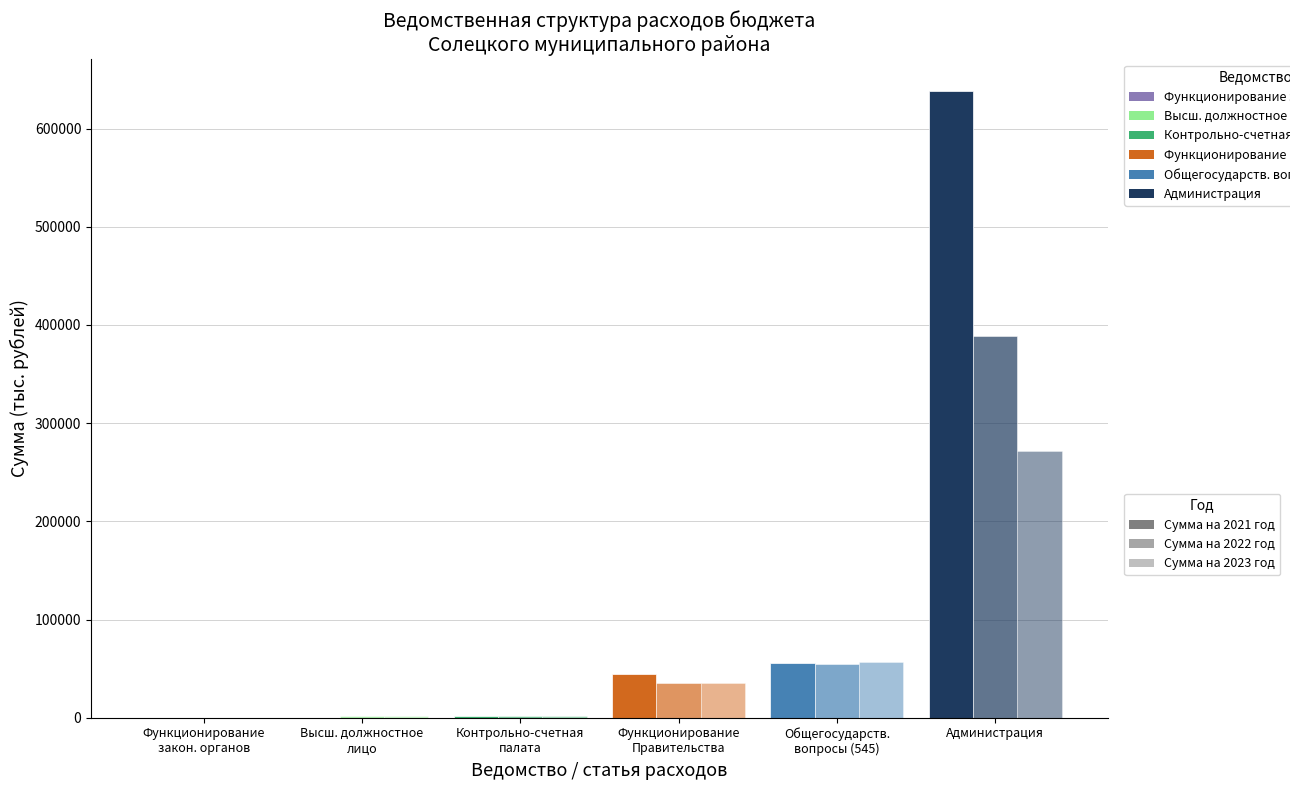

What is the total value across all series at Функционирование
закон. органов?

45.0